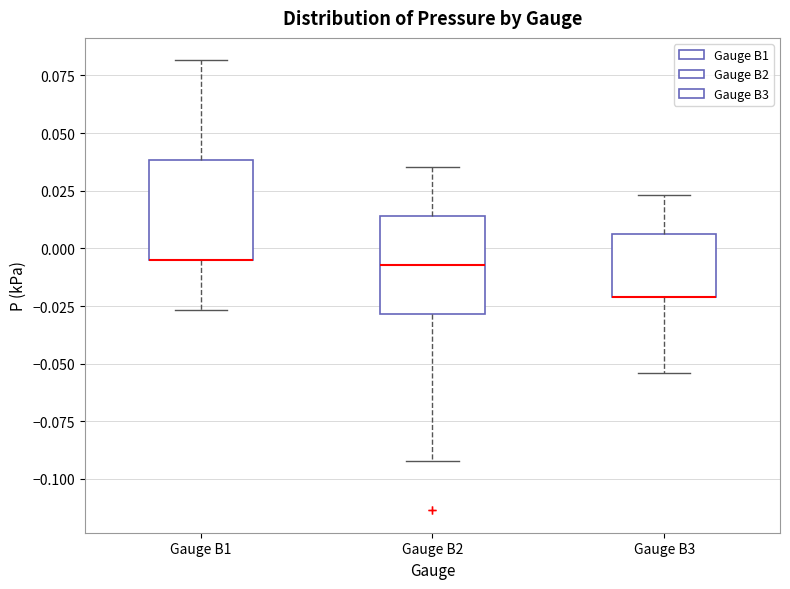

Reading left to right, transcribe this box plot: for each box, give where its median line is, the range the box spans, and where its two whiskers end, as read against the y-axis. The values are not printed on the chart, so give them approximately, as read against the axis.

Gauge B1: median -0.005 (drawn on the box's lower edge), box -0.005 to 0.040, whiskers -0.025 to 0.080
Gauge B2: median -0.005, box -0.030 to 0.015, whiskers -0.090 to 0.035
Gauge B3: median -0.020 (drawn on the box's lower edge), box -0.020 to 0.005, whiskers -0.055 to 0.025